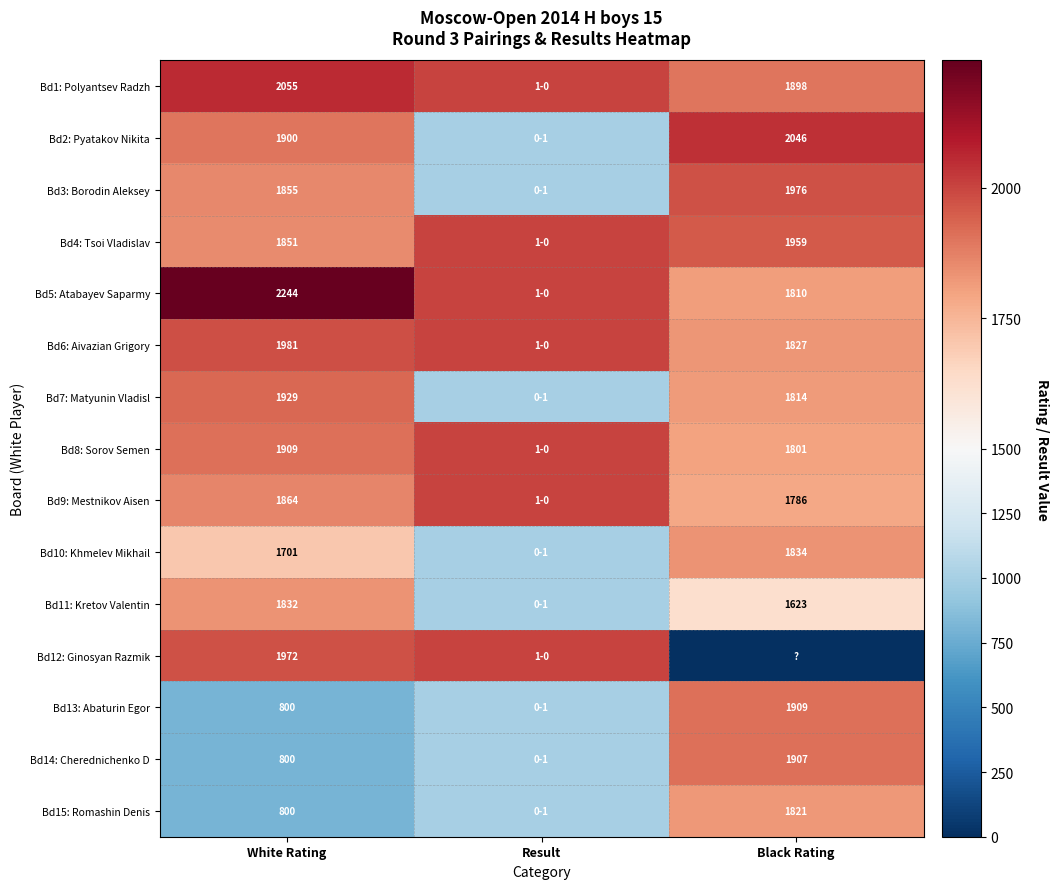

The Bd11: Kretov Valentin series shows 1623 at Black Rating. True or false?

True